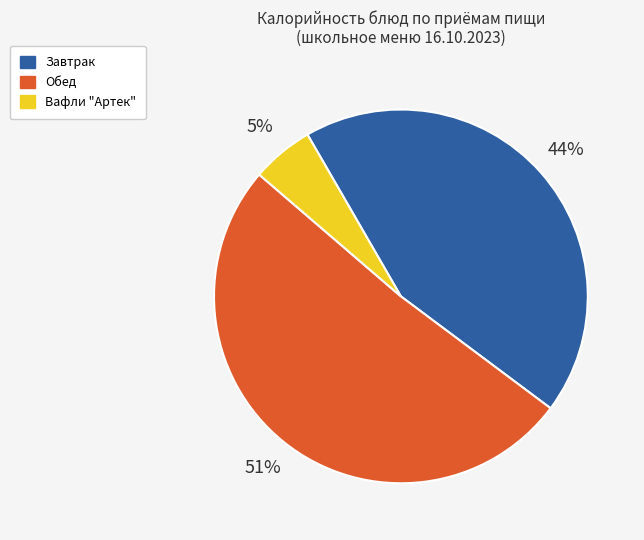

How many slices are in this pie chart?

3